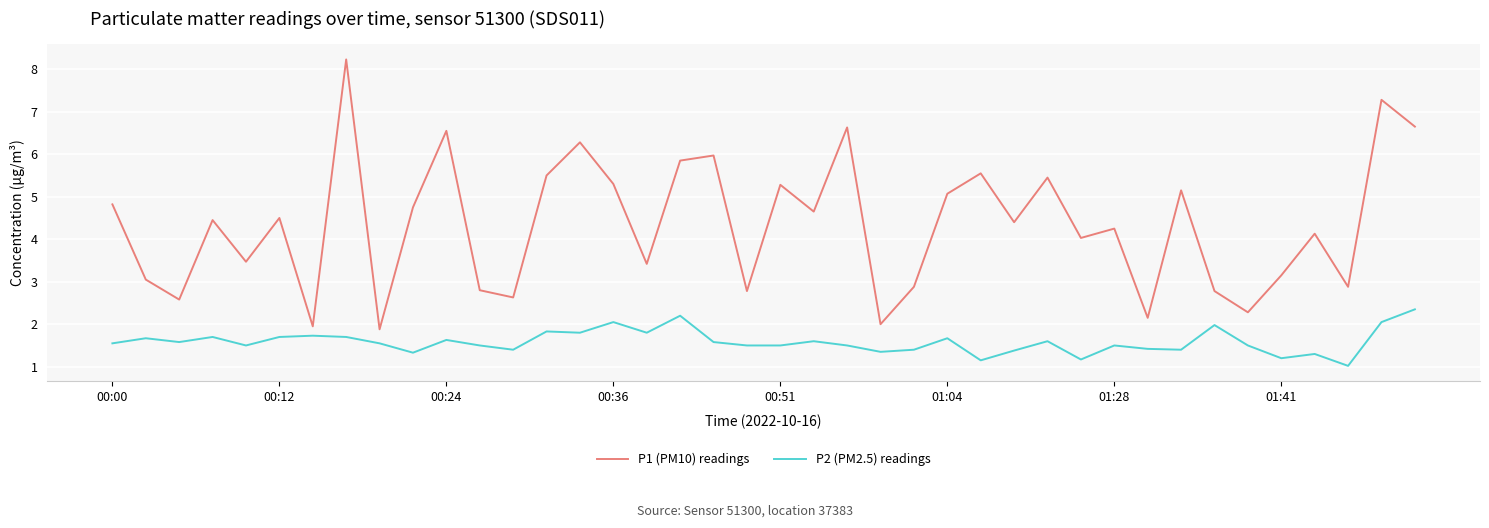

Which series has the largest total across all categories?

P1 (PM10) readings